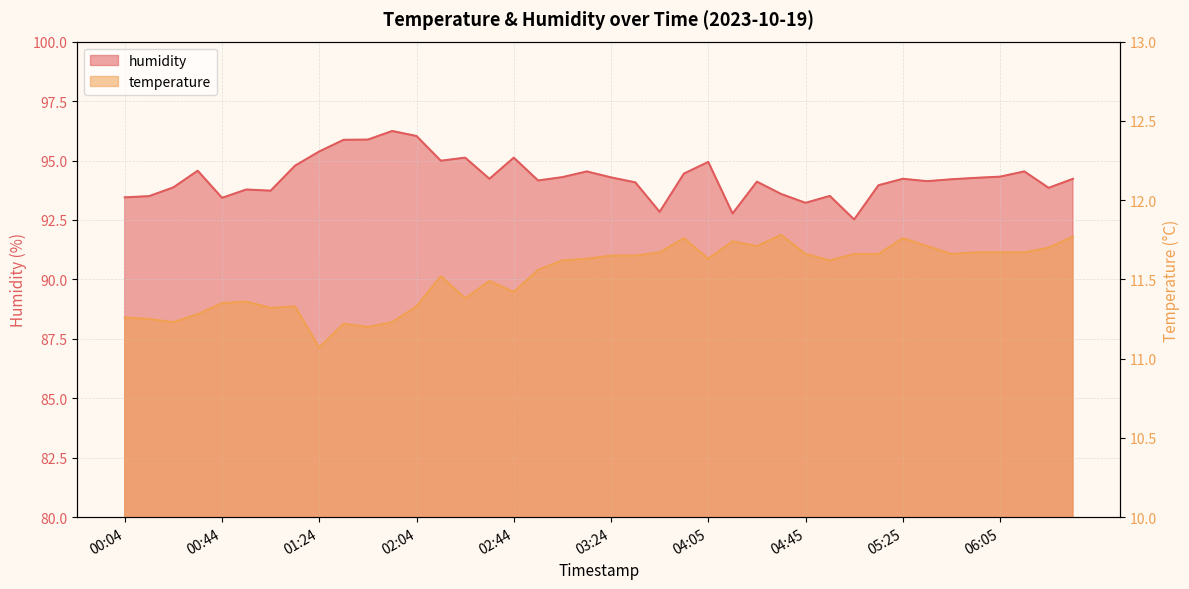

What is the approximate value of temperature at 01:34?

11.2